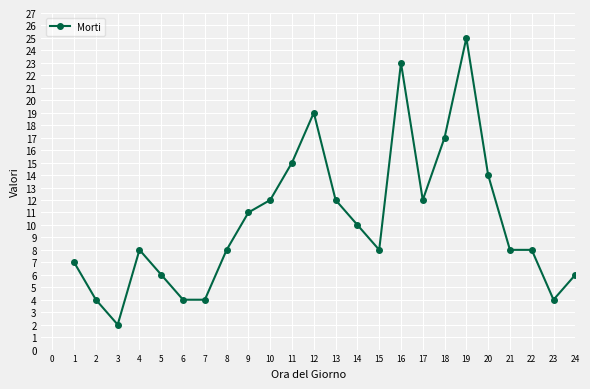

What is the difference between the maximum and minimum values?

23